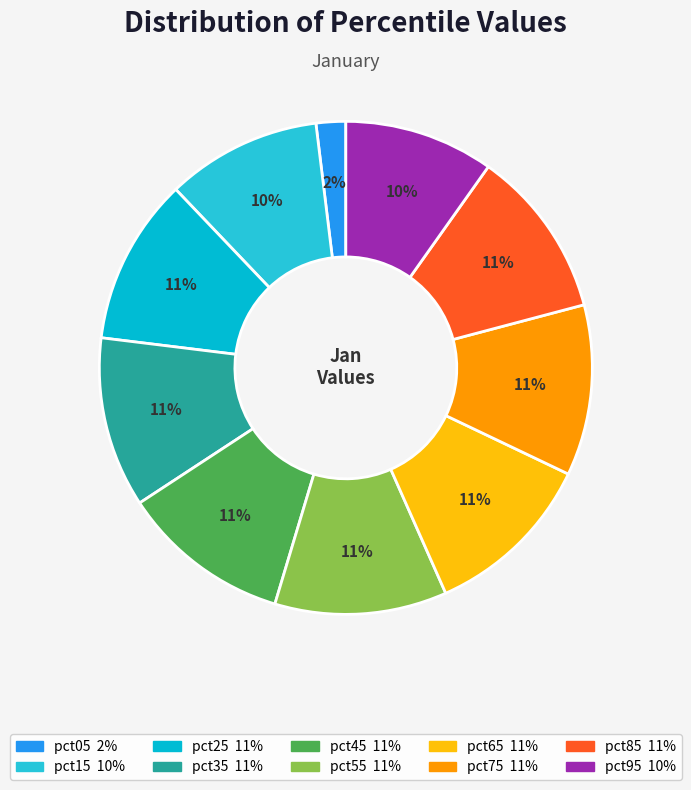

Which category has the biggest portion of the pie?

pct55